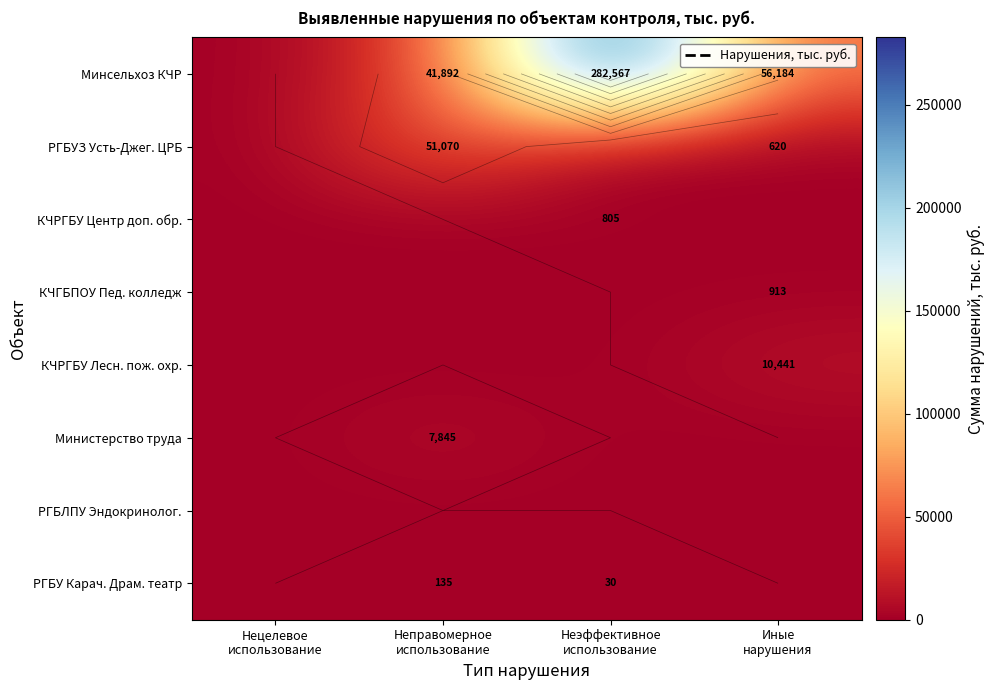

At which label does РГБУЗ Усть-Джег. ЦРБ reach its minimum?

Нецелевое использование